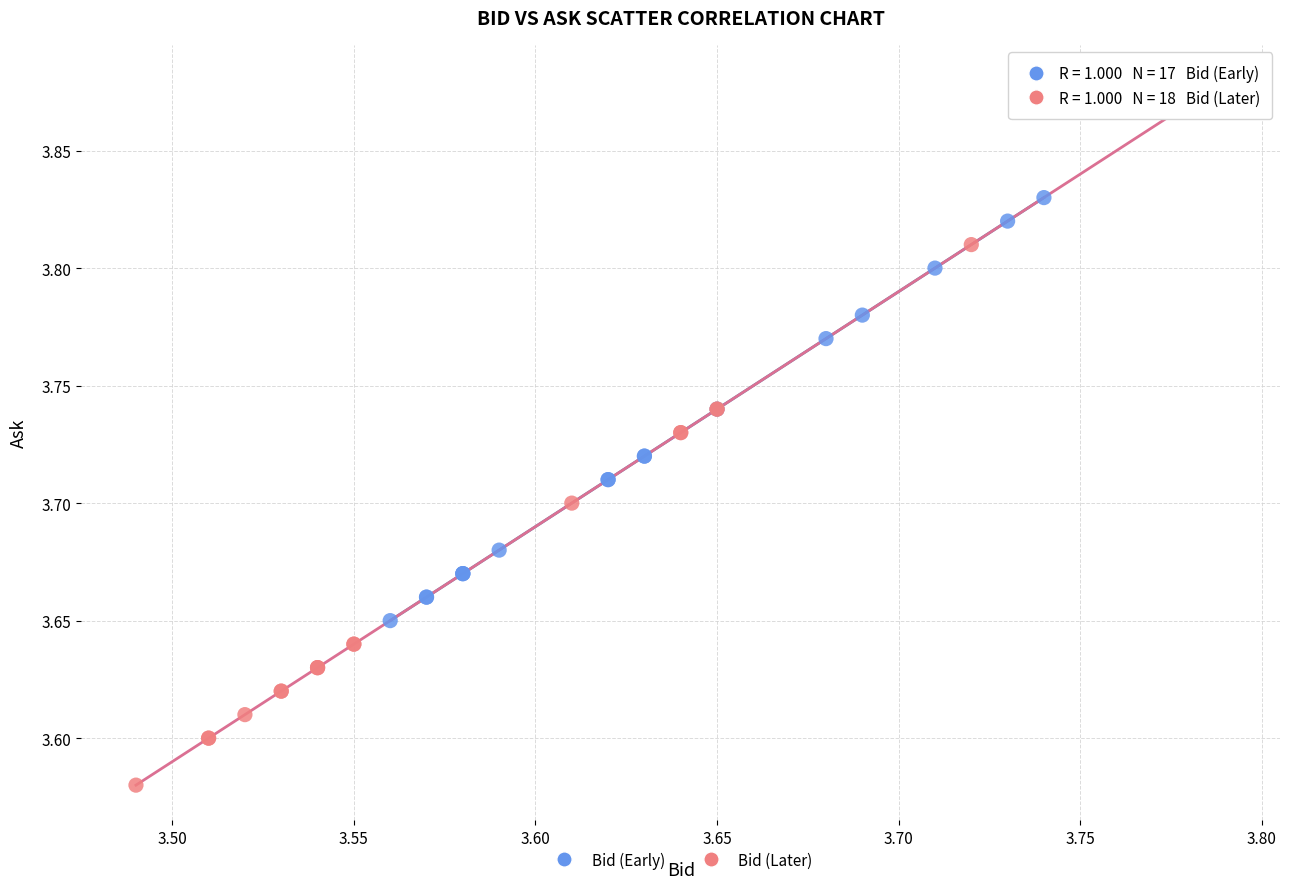

Which series has the largest Y range (max minus min)?

Bid (Later)